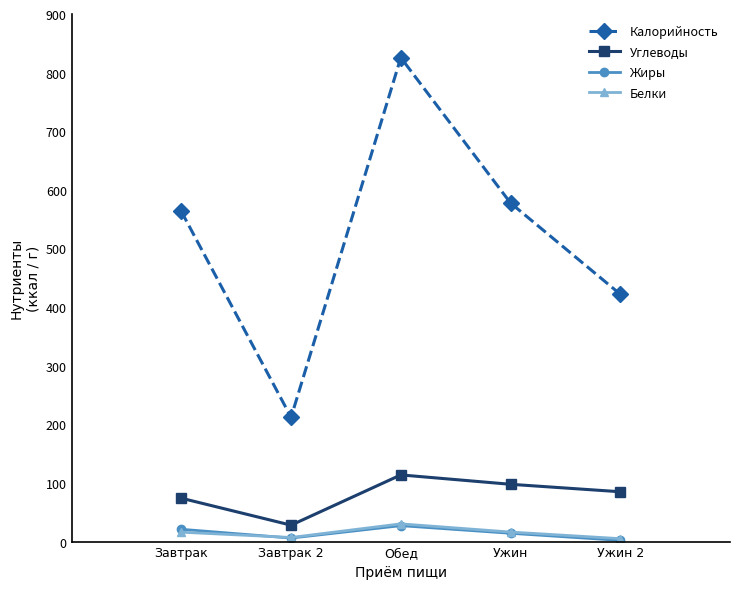

Is it true that Калорийность equals 563.2 at Завтрак?

True